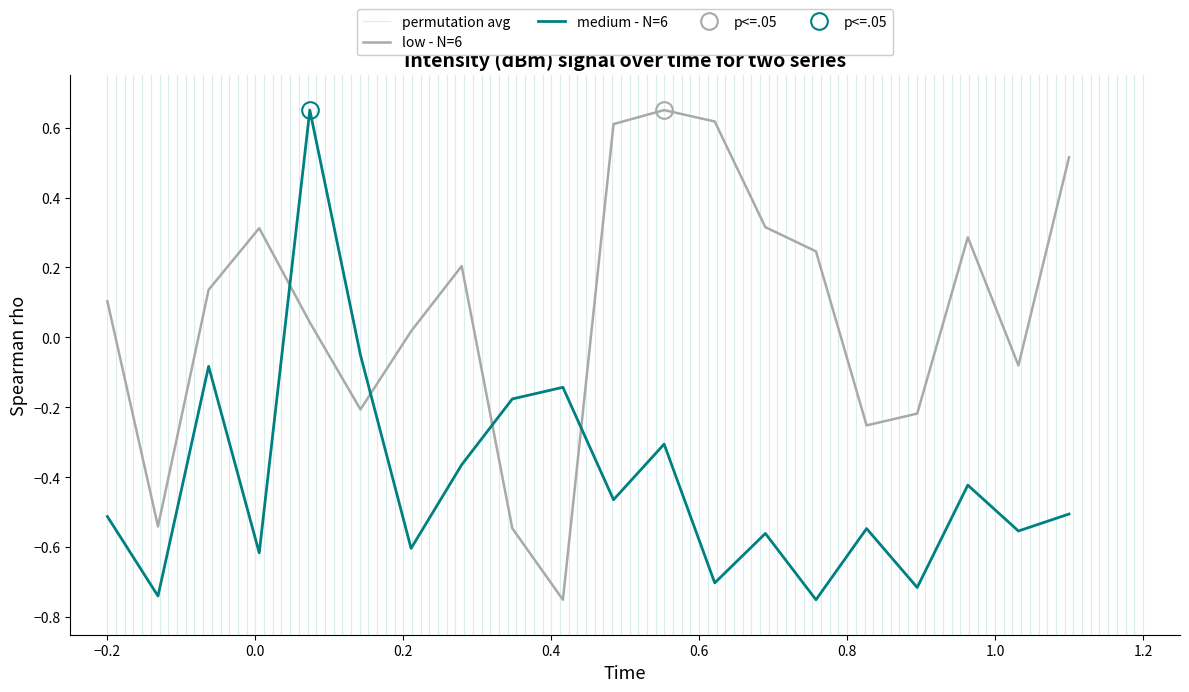

Which series has the largest total across all categories?

low - N=6